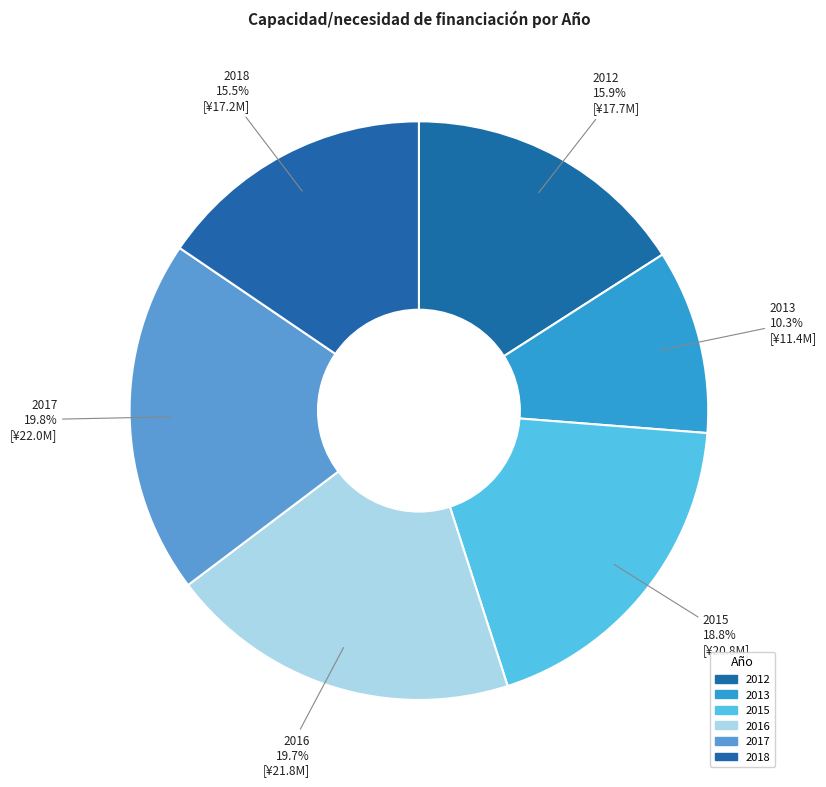

Count the number of slices in the pie.

6